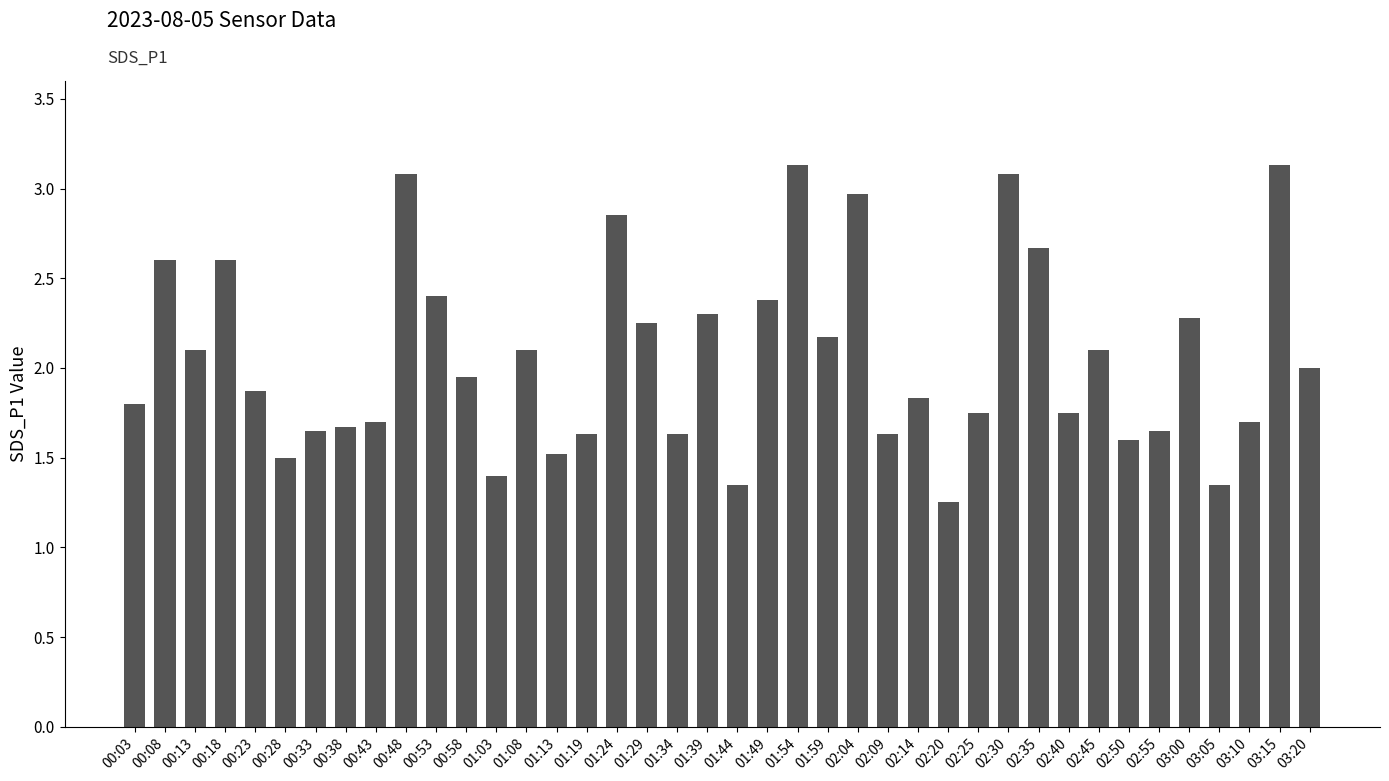

What is the sum of all values?

82.4